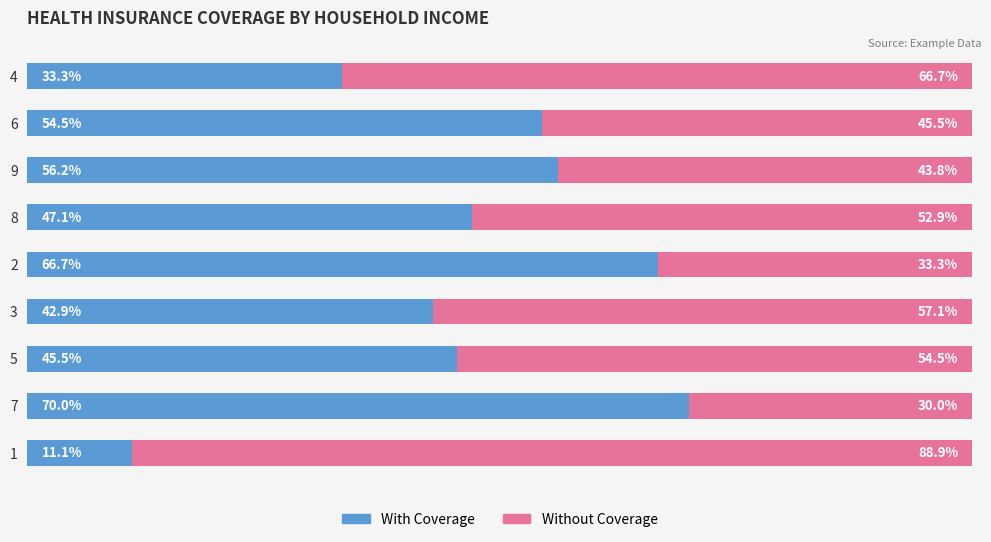

What are all the series names shown in the legend?

With Coverage, Without Coverage